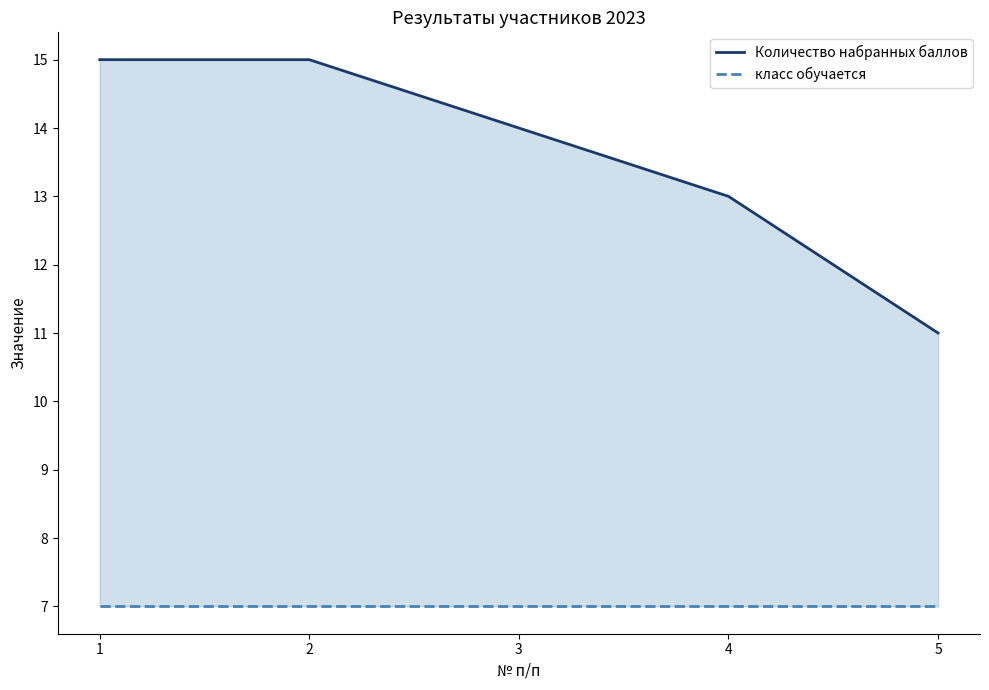

List the series in order of their peak value, lowest first.

класс обучается, Количество набранных баллов